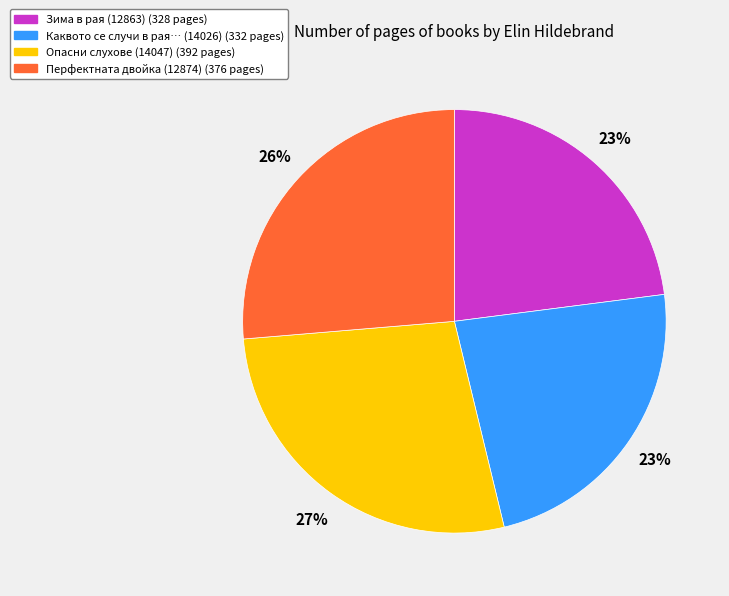

Does any single category account for the majority?

No